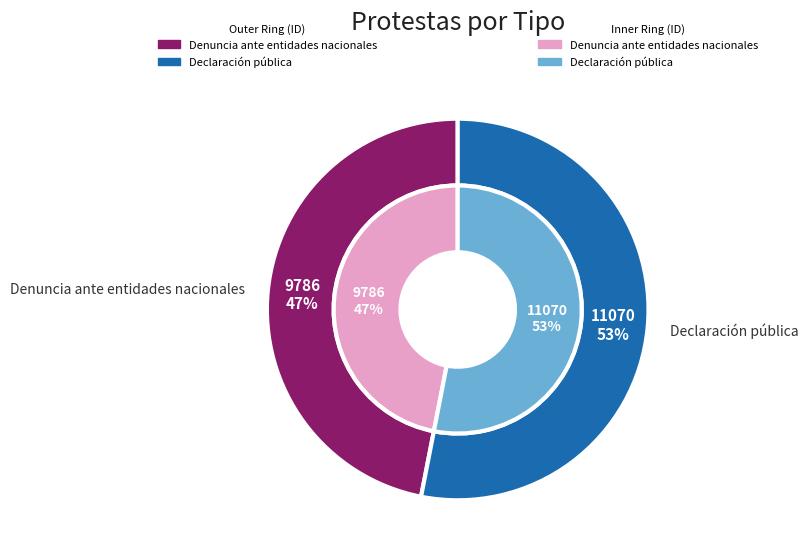

To the nearest percent, what portion does Declaración pública represent?

53%